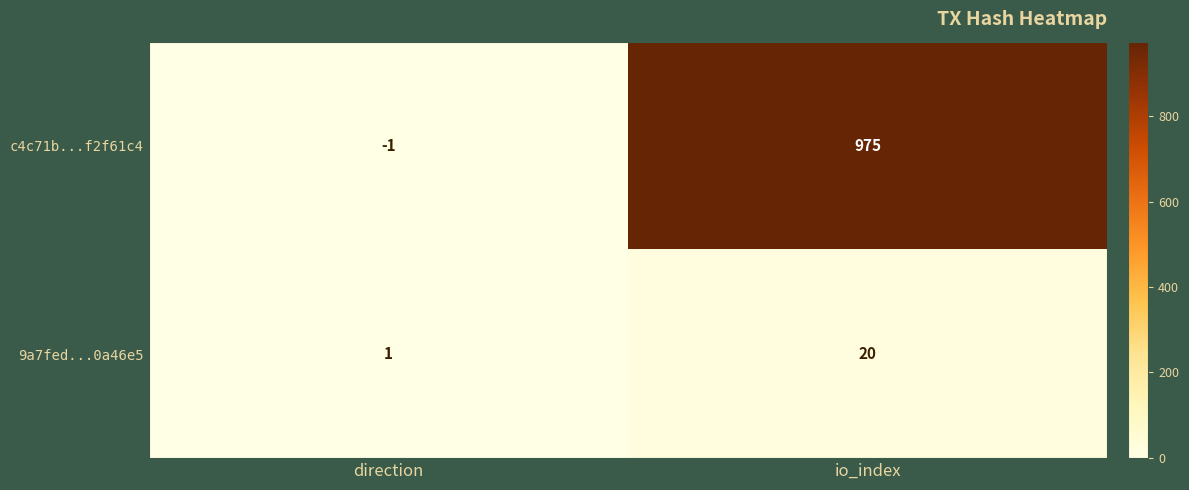

At which category is the sum across all series the highest?

io_index